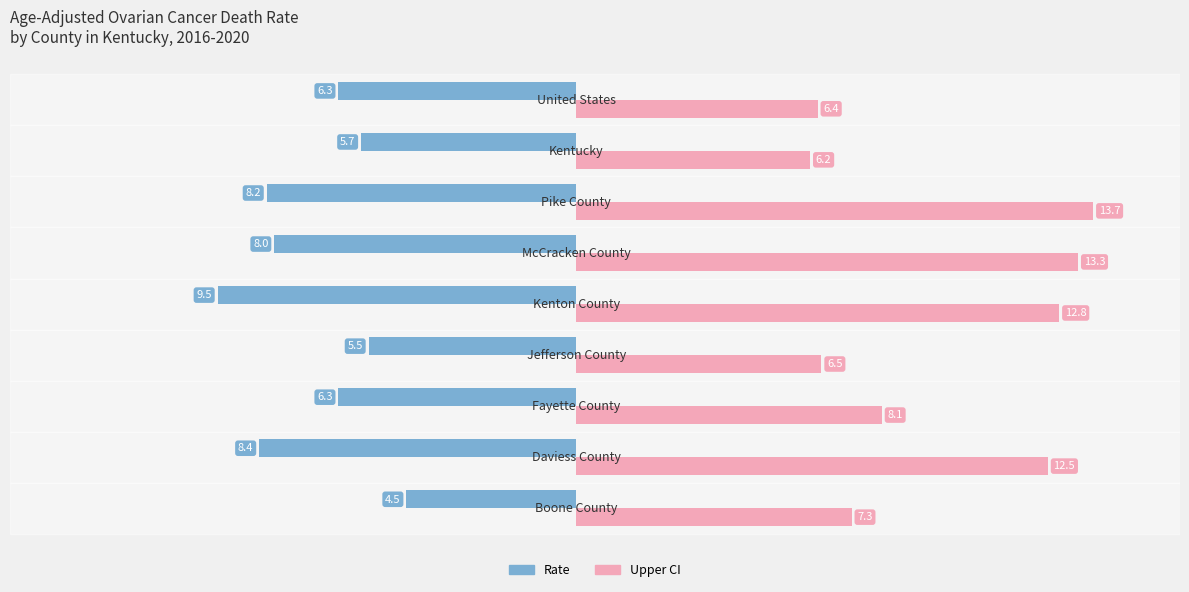

What is the average value of the Upper CI series?

9.6